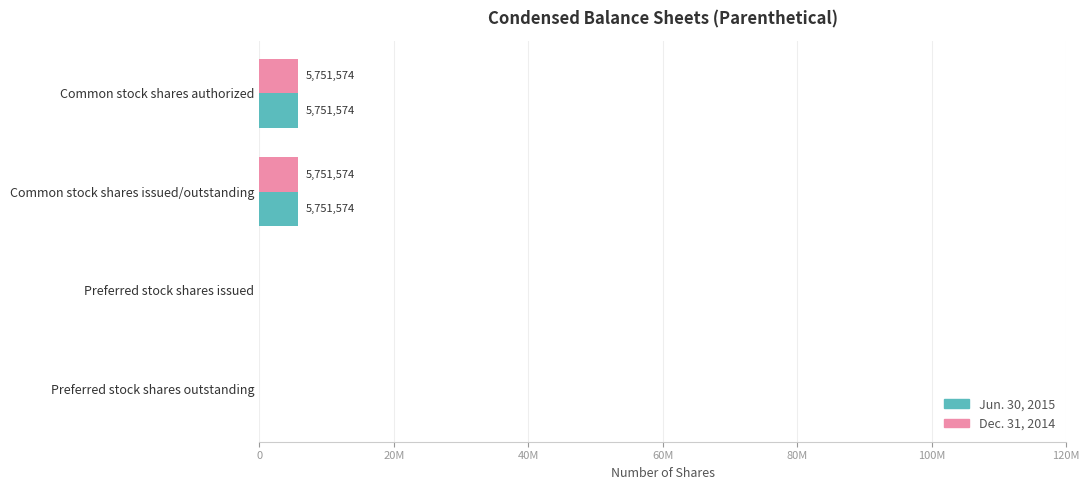

Reading left to right, what are all the values shown in this chart?

Jun. 30, 2015: 5751574	5751574	0	0
Dec. 31, 2014: 5751574	5751574	0	0